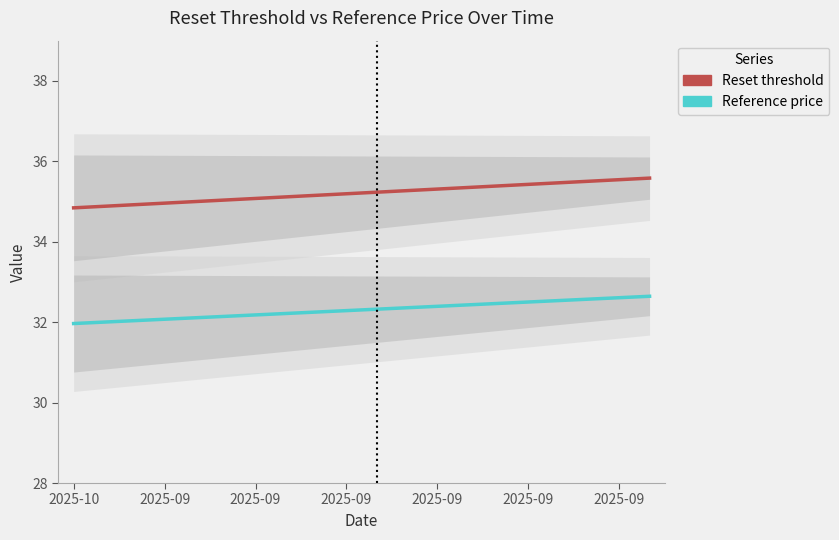

The value of Reference price at 2025-09 is 49.6. True or false?

False